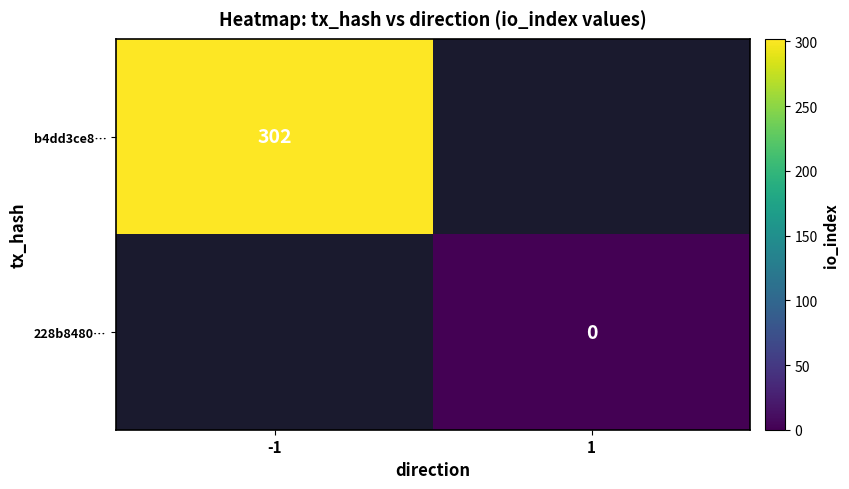

True or false: b4dd3ce8… has a value of 302 at -1.

True